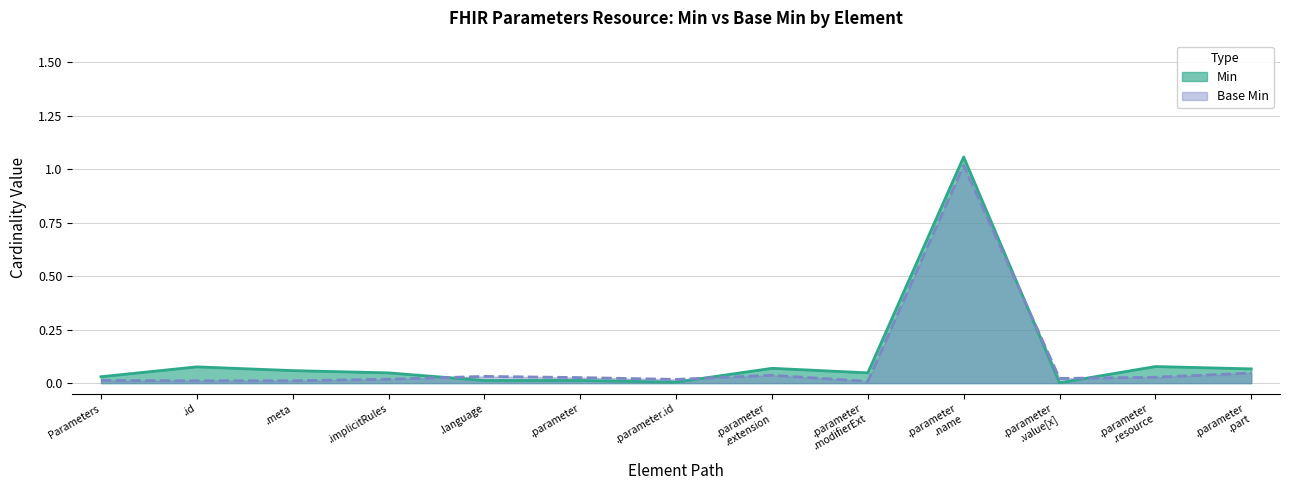

The value of Base Min at .id is 0.0. True or false?

True